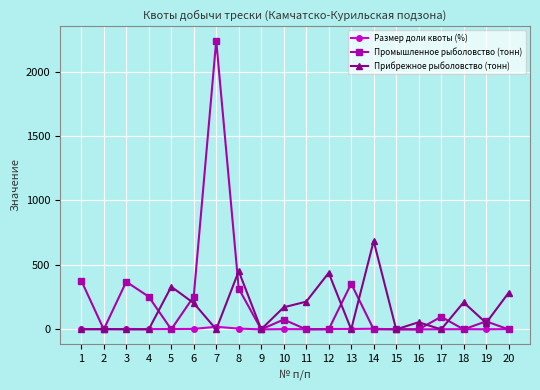

The value of Промышленное рыболовство (тонн) at 2 is 0.0. True or false?

True